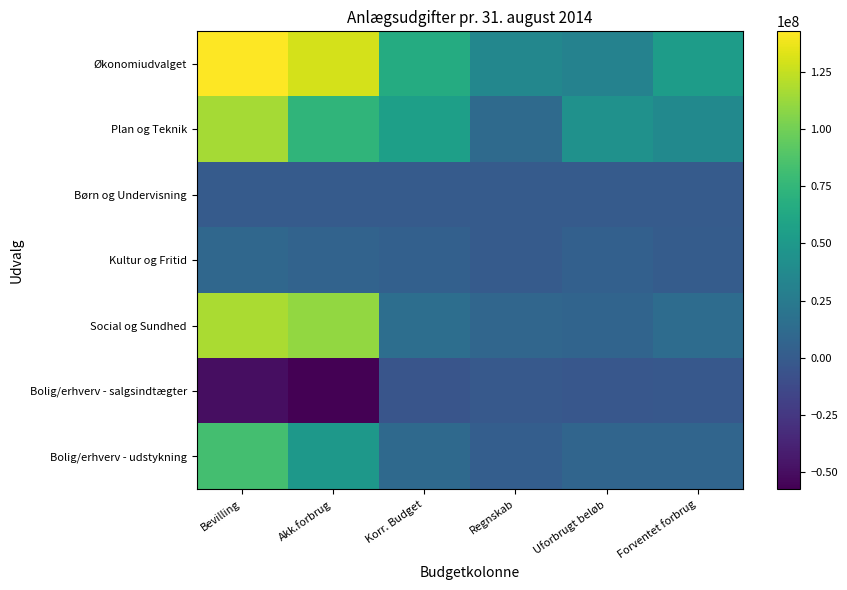

Reading left to right, list all the values displayed in this chart.

Økonomiudvalget: Bevilling=142680091	Akk.forbrug=129465712	Korr. Budget=65775181	Regnskab=34850074	Uforbrugt beløb=30925107	Forventet forbrug=53400746
Plan og Teknik: Bevilling=115342972	Akk.forbrug=73148463	Korr. Budget=55925244	Regnskab=12060454	Uforbrugt beløb=43864790	Forventet forbrug=37203250
Børn og Undervisning: Bevilling=0	Akk.forbrug=0	Korr. Budget=0	Regnskab=31500	Uforbrugt beløb=0	Forventet forbrug=31500
Kultur og Fritid: Bevilling=9499822	Akk.forbrug=6220799	Korr. Budget=3670404	Regnskab=29592	Uforbrugt beløb=3640812	Forventet forbrug=482745
Social og Sundhed: Bevilling=117507343	Akk.forbrug=110403751	Korr. Budget=15243696	Regnskab=8272103	Uforbrugt beløb=6971593	Forventet forbrug=13239964
Bolig/erhverv - salgsindtægter: Bevilling=-49650000	Akk.forbrug=-57394983	Korr. Budget=-5000000	Regnskab=-1769170	Uforbrugt beløb=-3230830	Forventet forbrug=-2500000
Bolig/erhverv - udstykning: Bevilling=83082219	Akk.forbrug=49477502	Korr. Budget=10932794	Regnskab=2735310	Uforbrugt beløb=8197484	Forventet forbrug=7886737